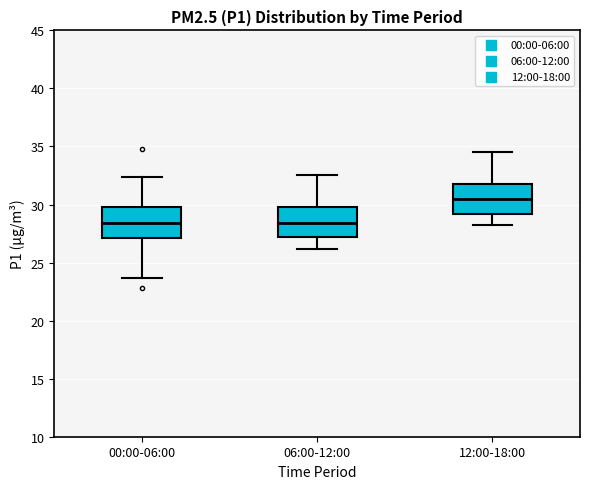

Which box's median line is the highest?

12:00-18:00